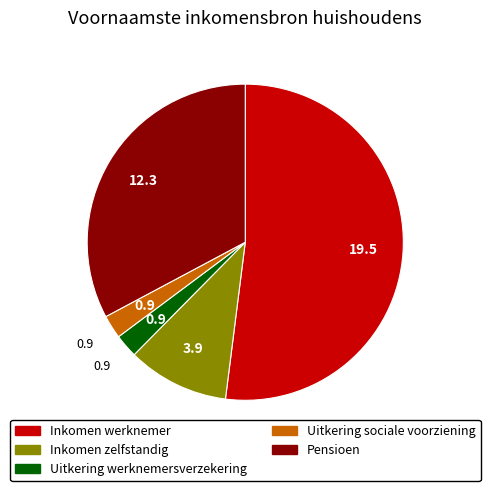

Which category accounts for the majority?

Inkomen werknemer